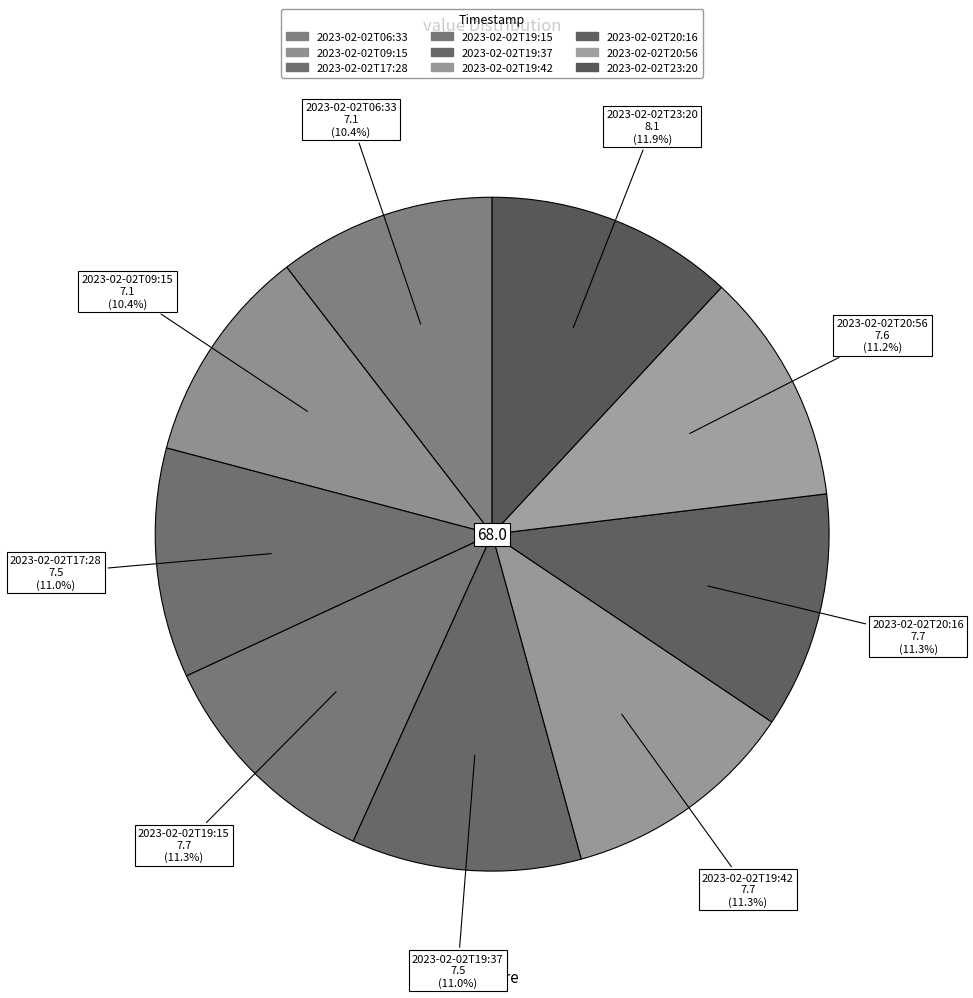

How many slices are in this pie chart?

9